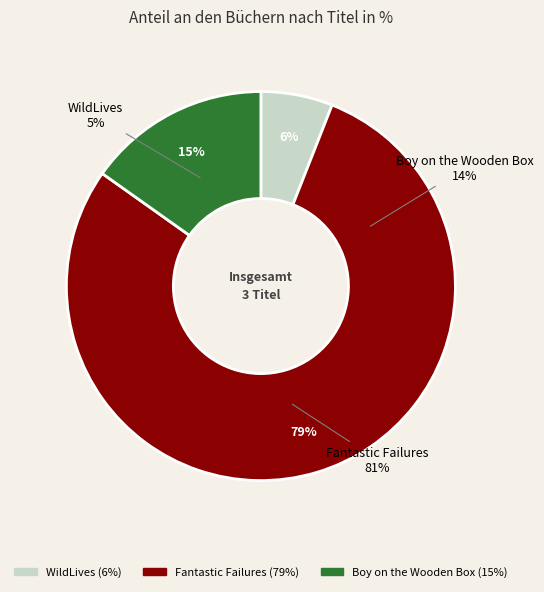

What is the ratio of the value at WildLives to the value at Boy on the Wooden Box?

0.4